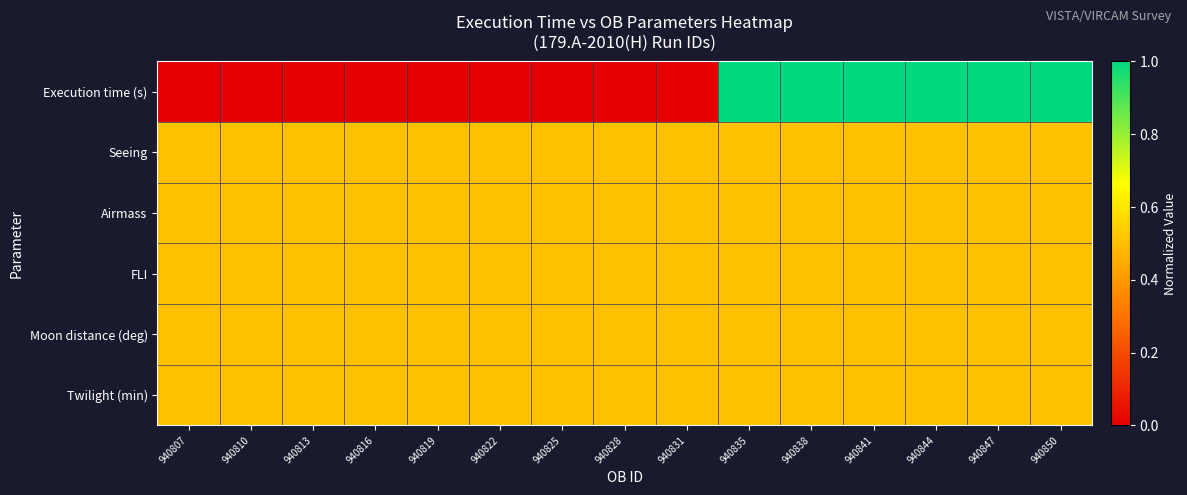

Rank the series by their maximum value, from highest to lowest.

Execution time (s), Seeing, Airmass, FLI, Moon distance (deg), Twilight (min)